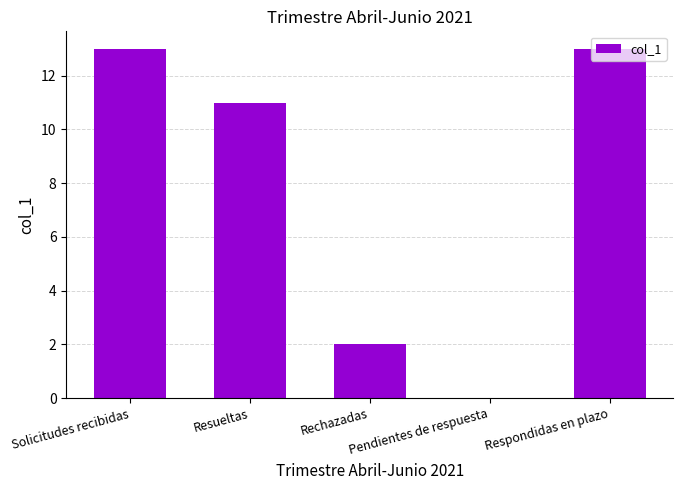

What is the greatest value displayed?

13